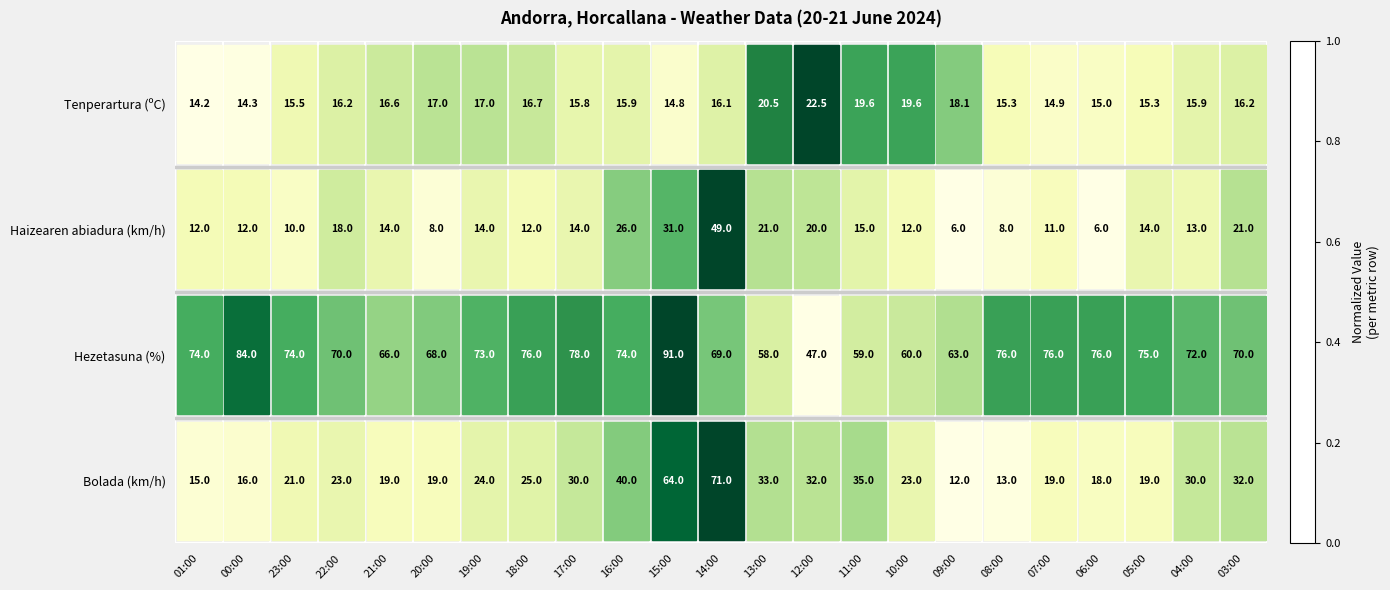

What is the total value across all series at 15:00?

200.8